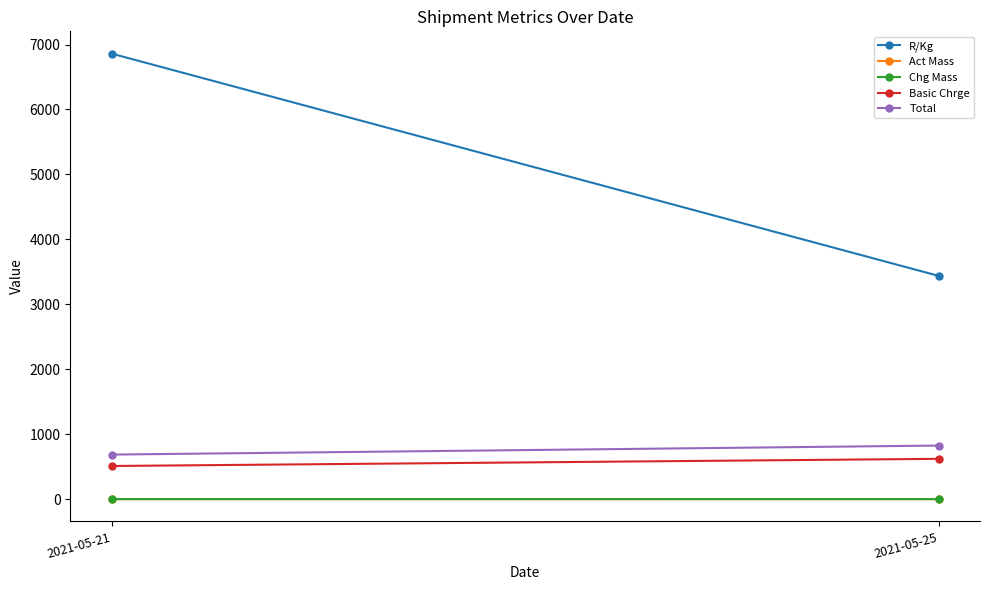

What is the difference between the highest and lowest values at 2021-05-25?

3437.5